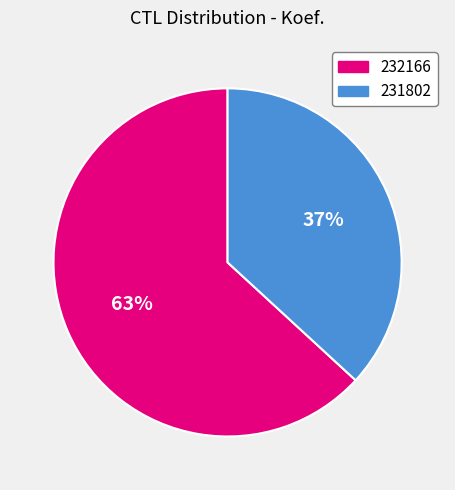

To the nearest percent, what is the difference between the 231802 and 232166 slice percentages?

26%